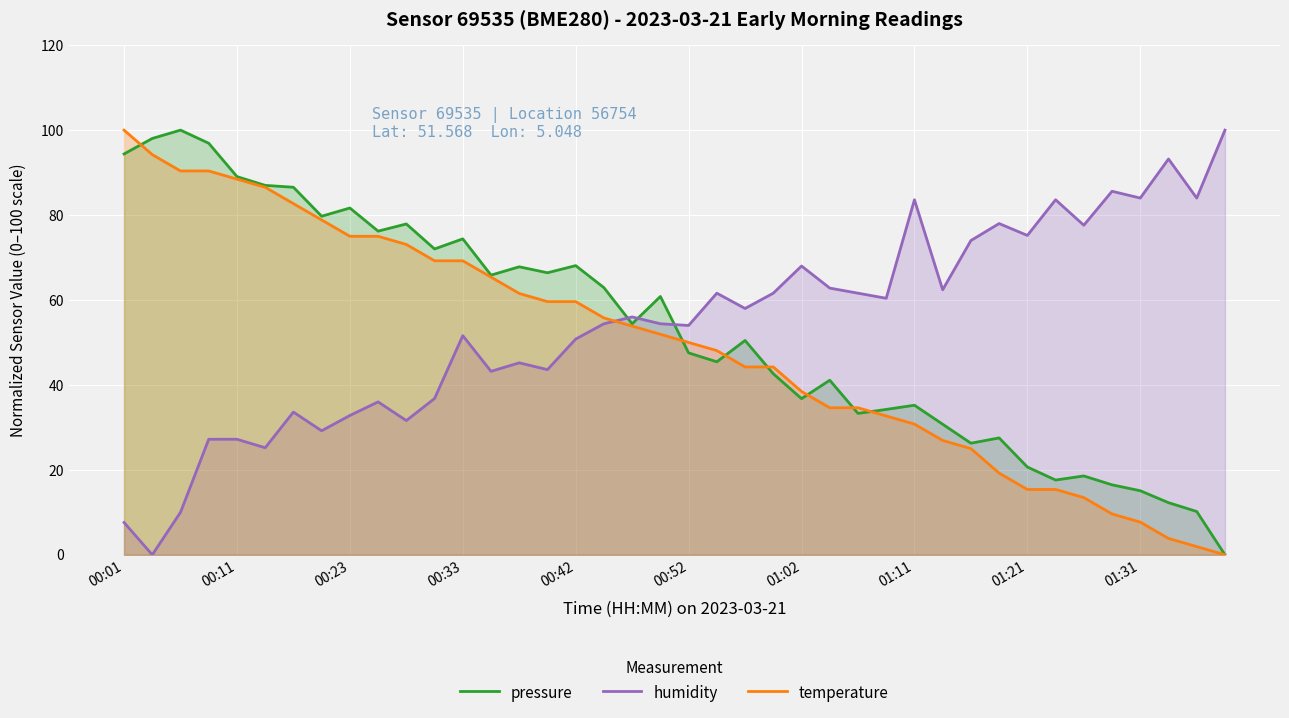

How many lines are shown in the chart?

3